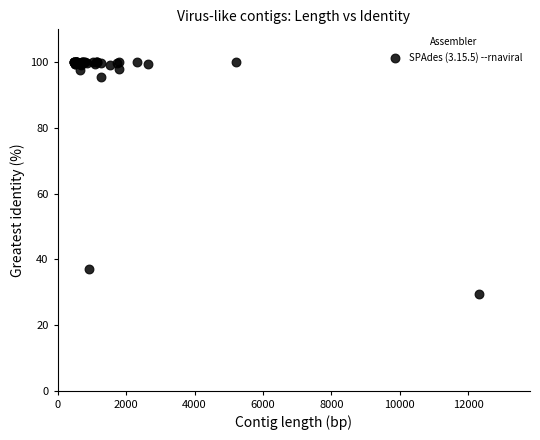

What Y value in the scatter plot is closest to 64?

37.1